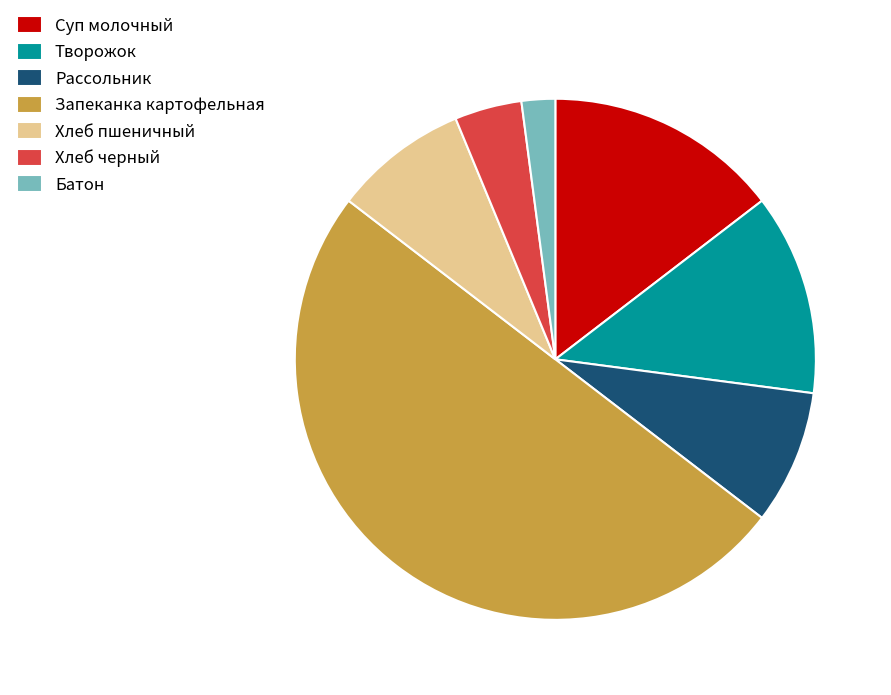

True or false: Хлеб черный accounts for 14% of the total.

False